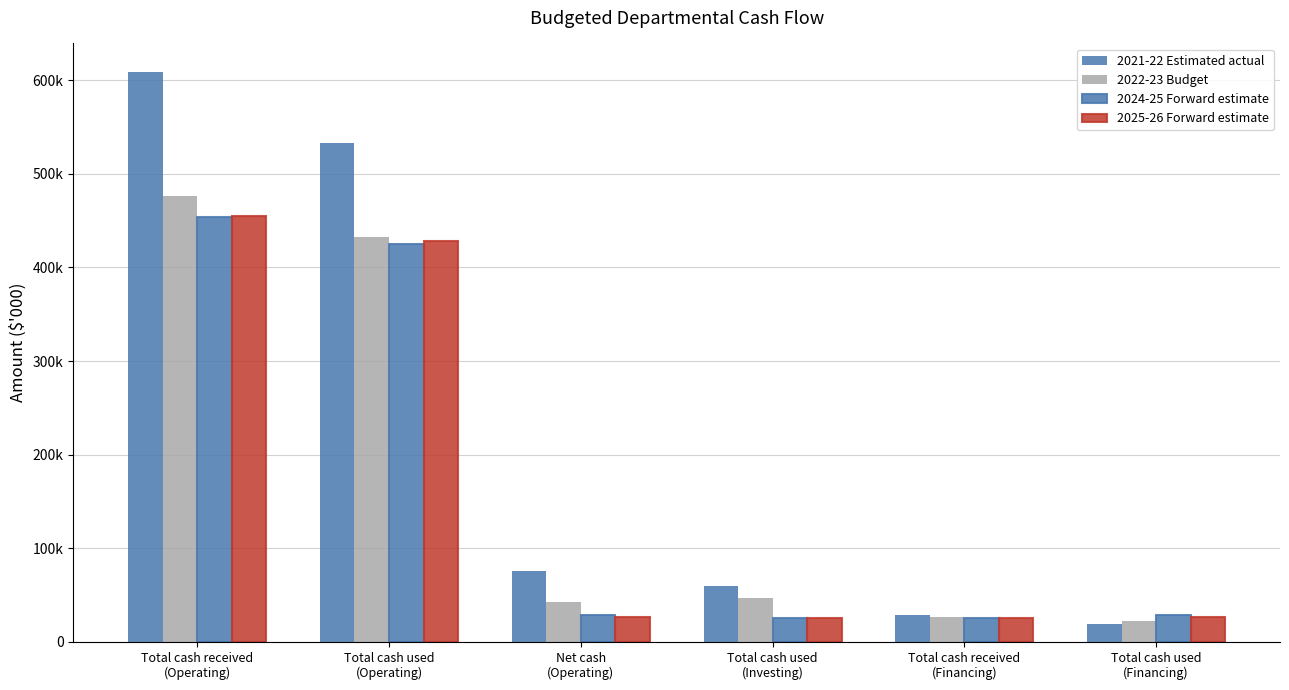

What is the difference between the maximum and minimum values in the 2021-22 Estimated actual series?

589667